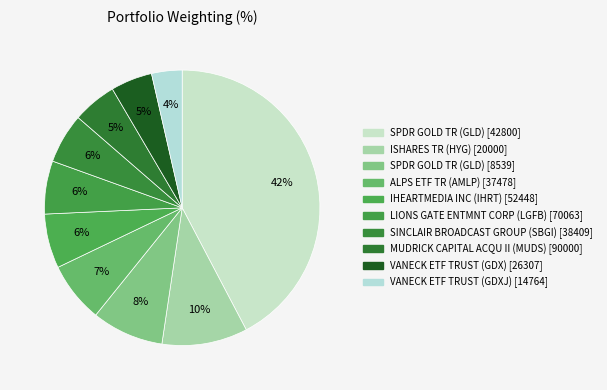

To the nearest percent, what is the difference between the largest and smallest slice percentages?

39%